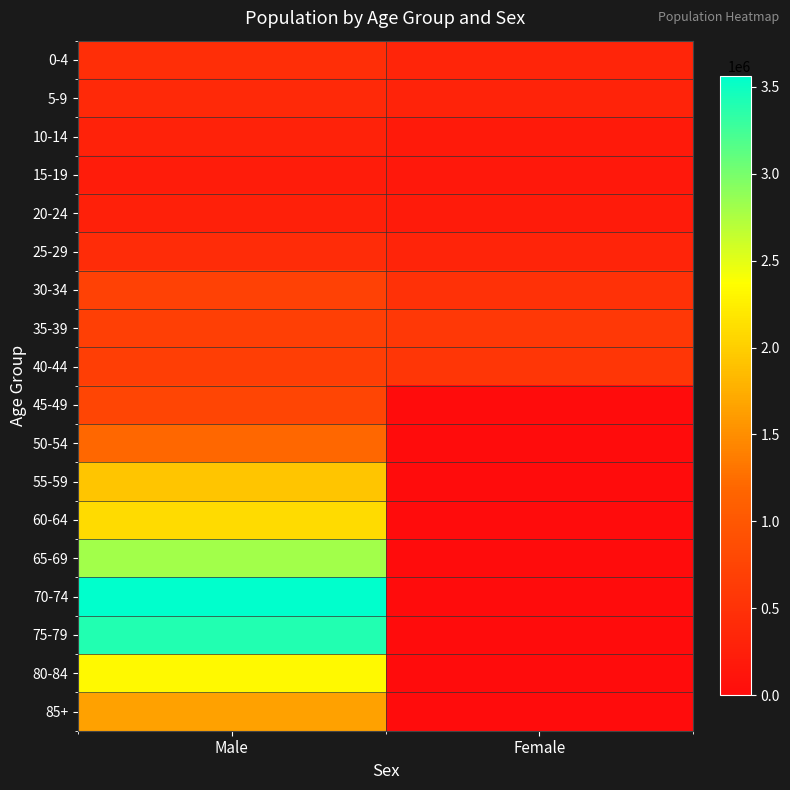

Which label corresponds to the smallest value in the chart?

Female